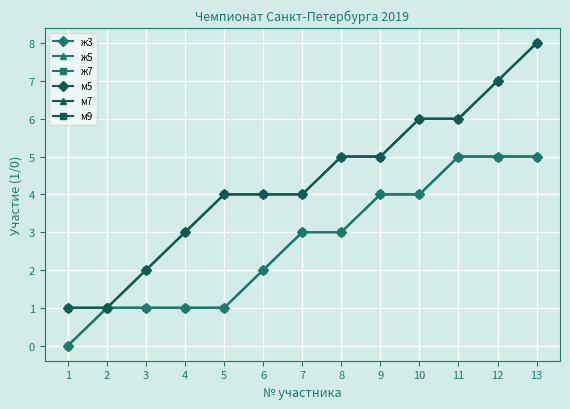

True or false: ж7 and м5 cross at least once.

False